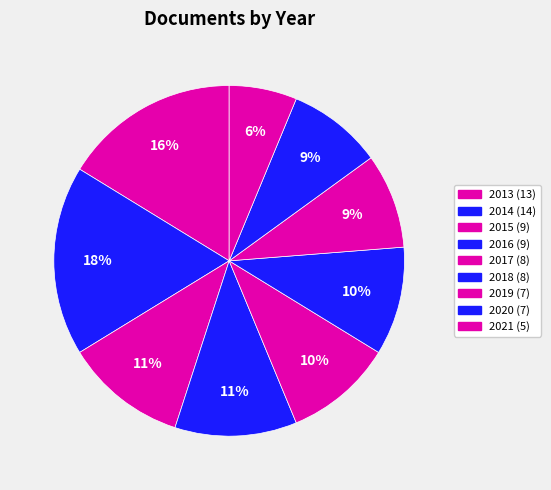

True or false: 2014 accounts for 18% of the total.

True